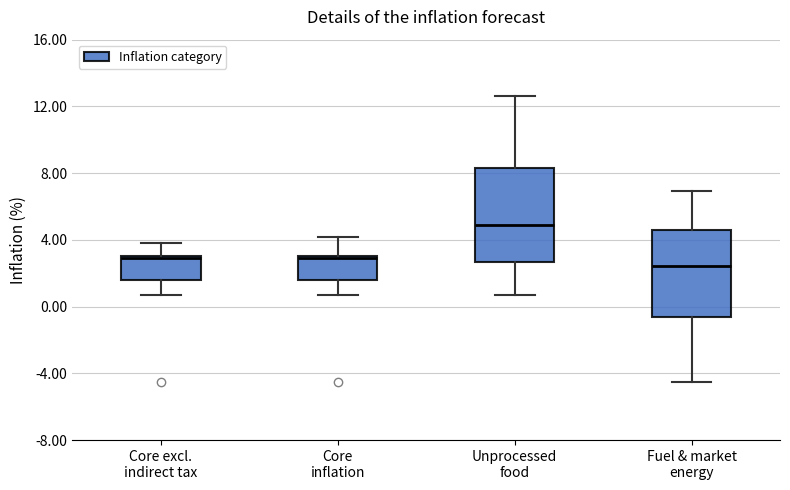

Which box's median line is the highest?

Unprocessed food